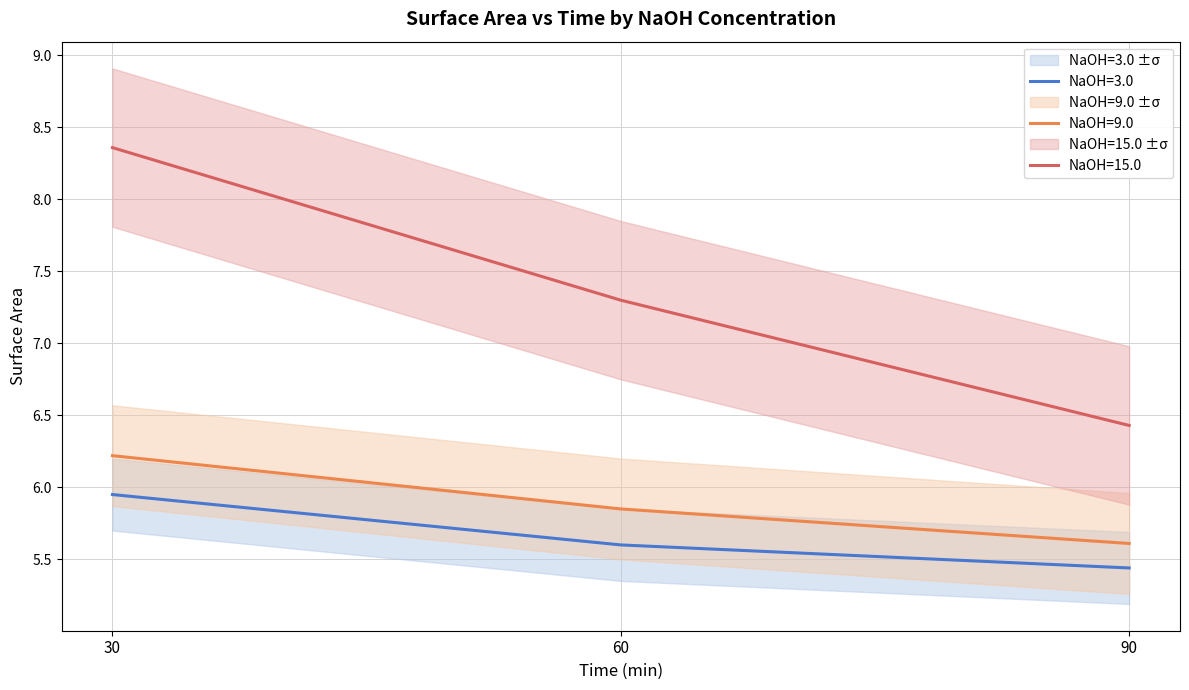

Which series has the largest total across all categories?

NaOH=15.0